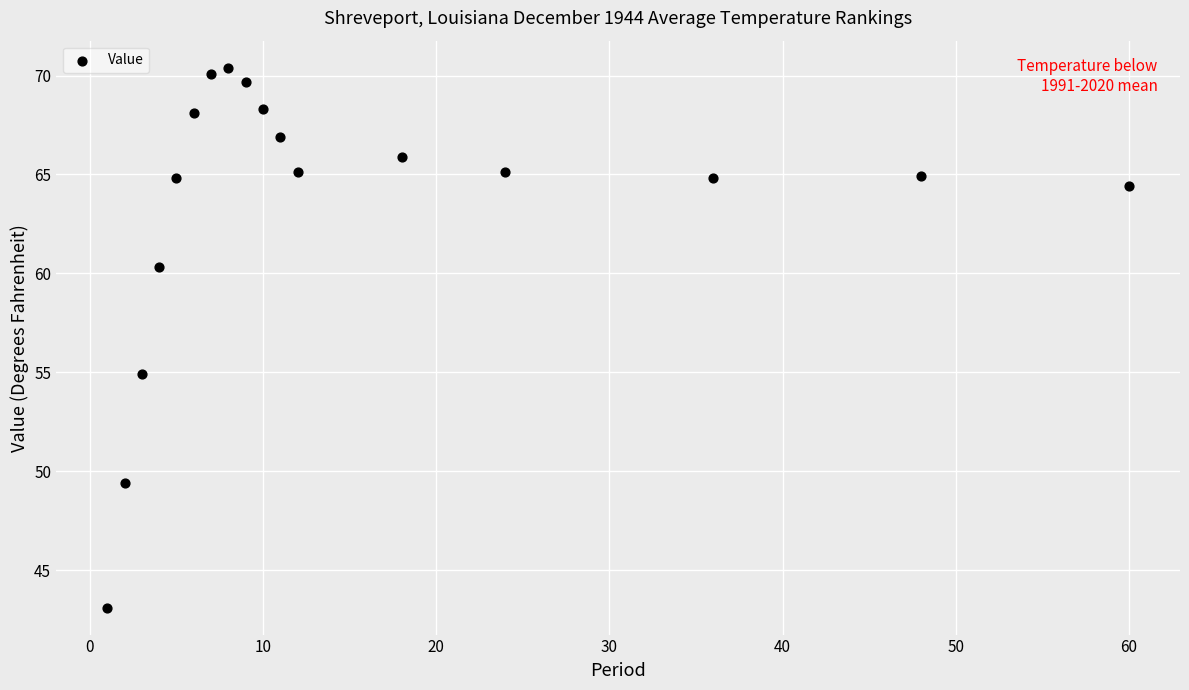

What is the range of Y values (max minus min)?

27.3